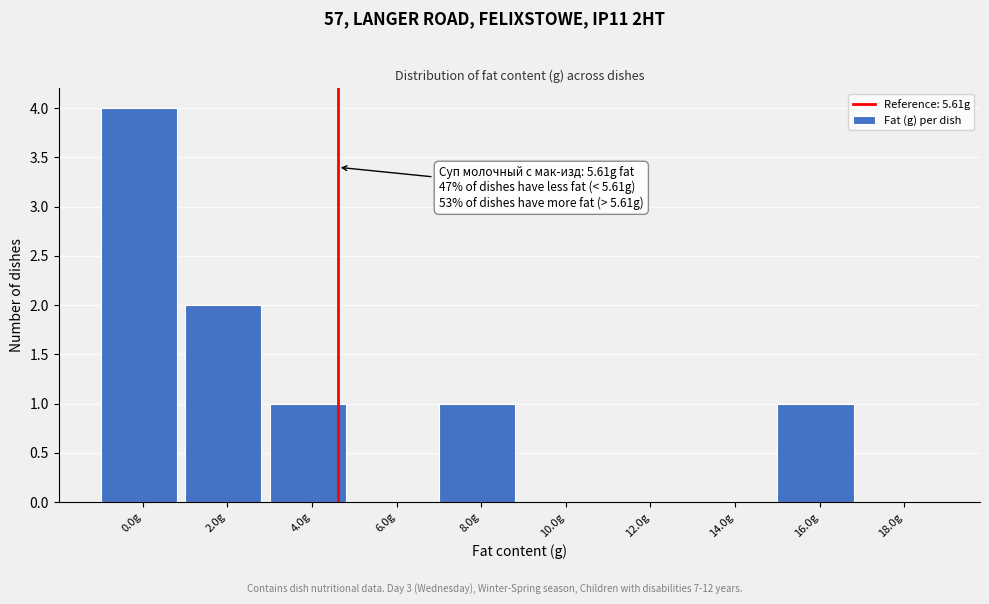

Reading left to right, extract all data points from this chart.

0.0g=4	2.0g=2	4.0g=1	6.0g=0	8.0g=1	10.0g=0	12.0g=0	14.0g=0	16.0g=1	18.0g=0